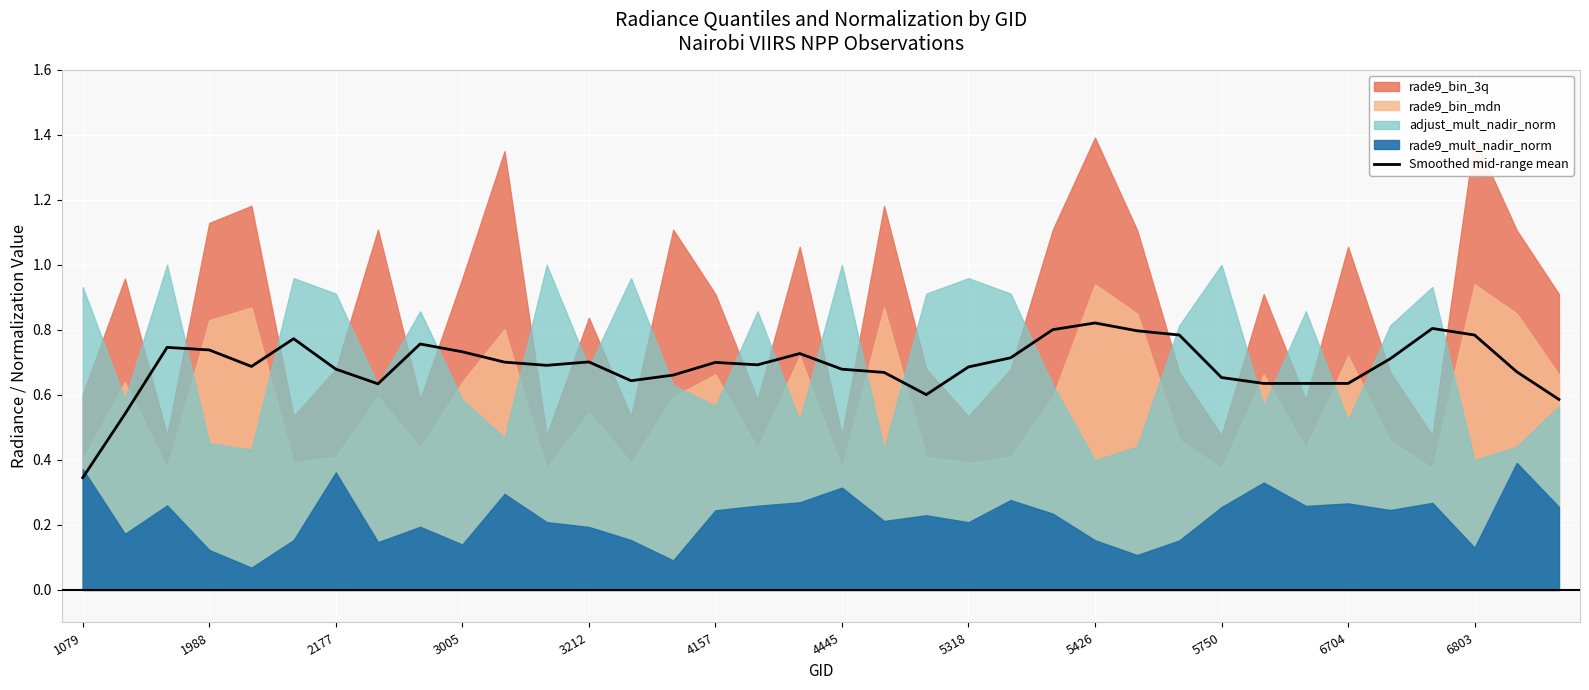

The Smoothed mid-range mean series shows 1.1 at 1988. True or false?

False